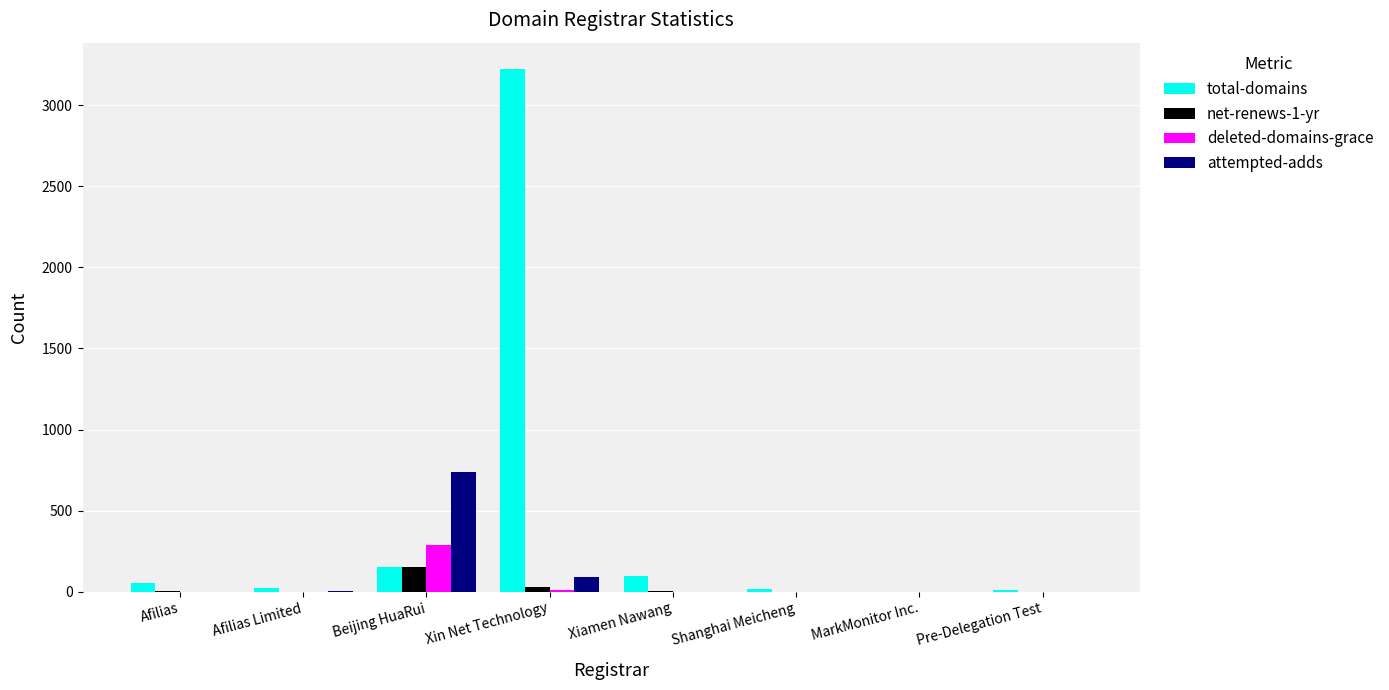

Is it true that net-renews-1-yr equals 0 at Pre-Delegation Test?

True